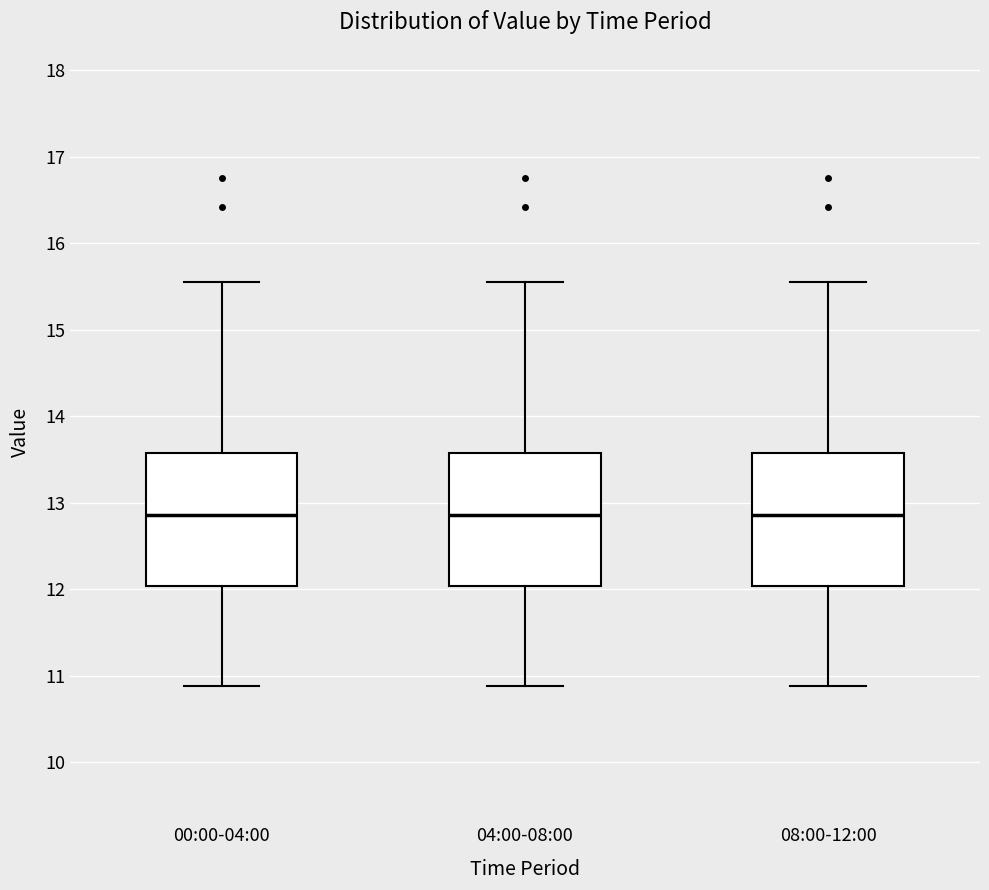

Reading left to right, transcribe this box plot: for each box, give where its median line is, the range the box spans, and where its two whiskers end, as read against the y-axis. The values are not printed on the chart, so give them approximately, as read against the axis.

00:00-04:00: median 12.9, box 12.0 to 13.6, whiskers 10.9 to 15.6
04:00-08:00: median 12.9, box 12.0 to 13.6, whiskers 10.9 to 15.6
08:00-12:00: median 12.9, box 12.0 to 13.6, whiskers 10.9 to 15.6